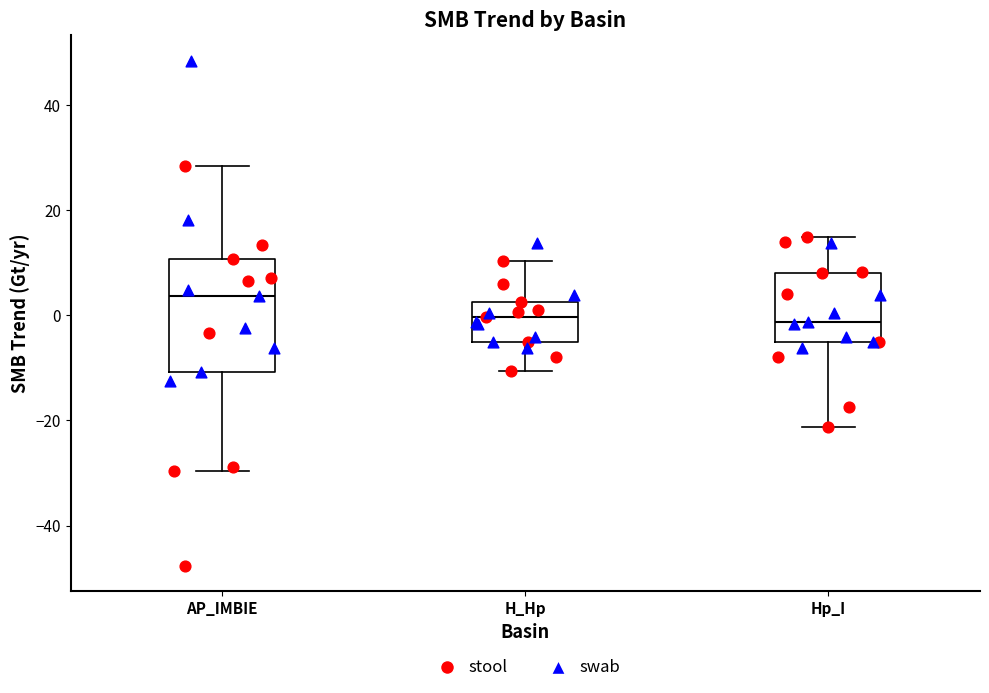

Comparing the boxes themselves (not the whiskers), which one is the tallest?

AP_IMBIE